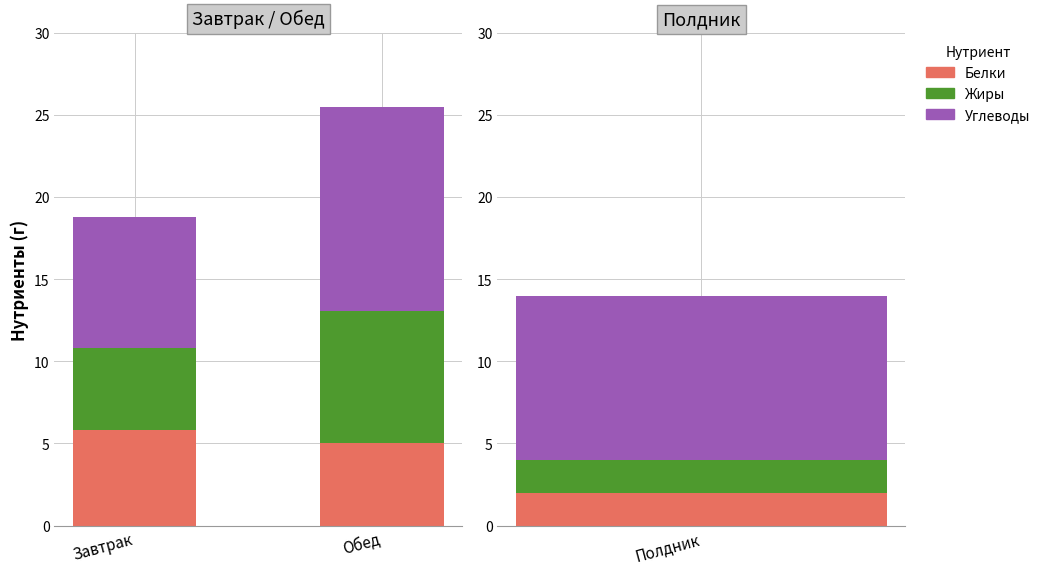

At which category is the sum across all series the highest?

Обед